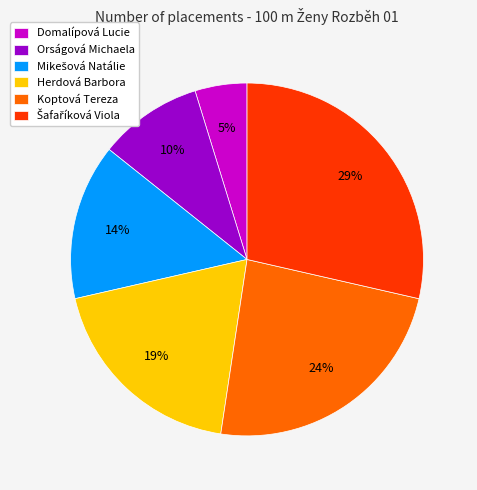

Count the number of slices in the pie.

6